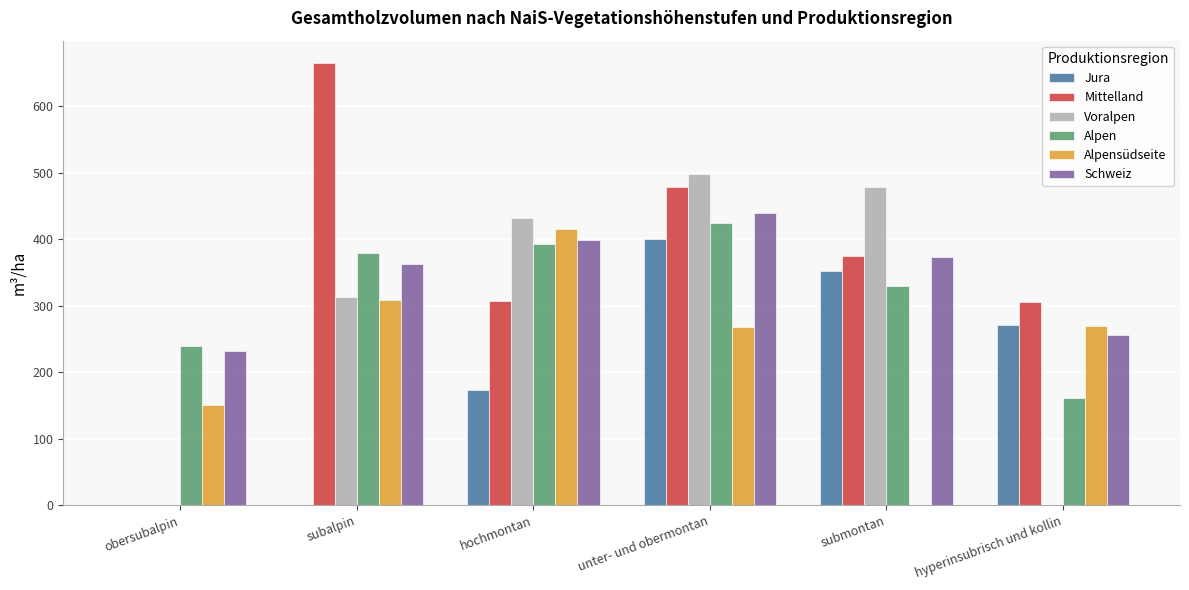

Read the Alpen value at subalpin.

379.1